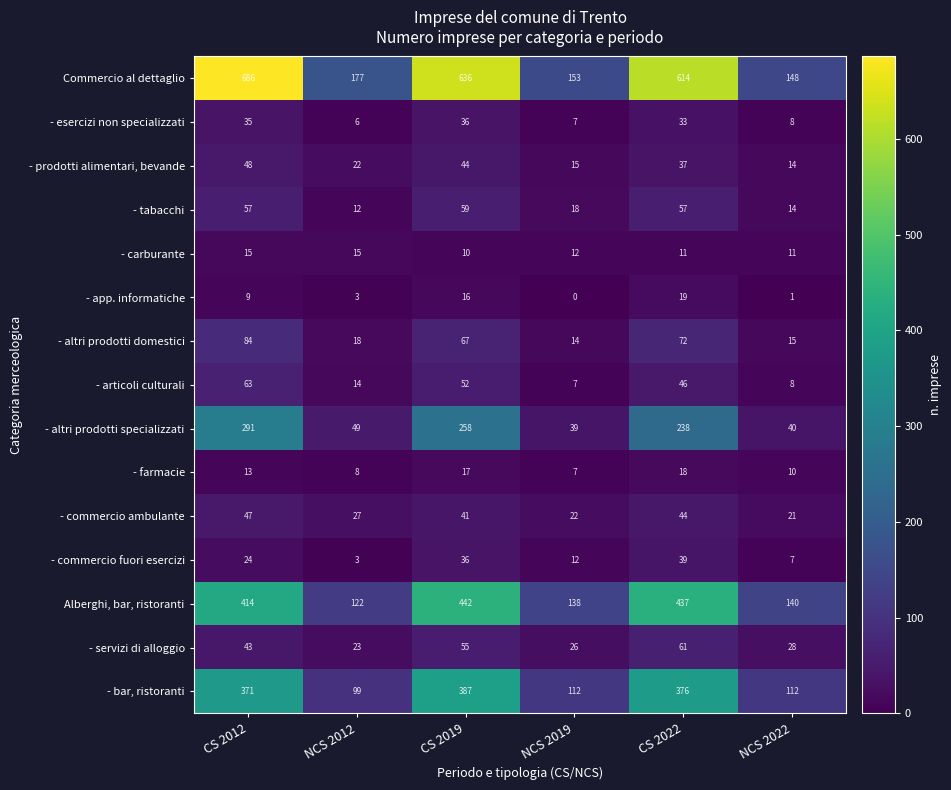

At which category is the sum across all series the highest?

CS 2012